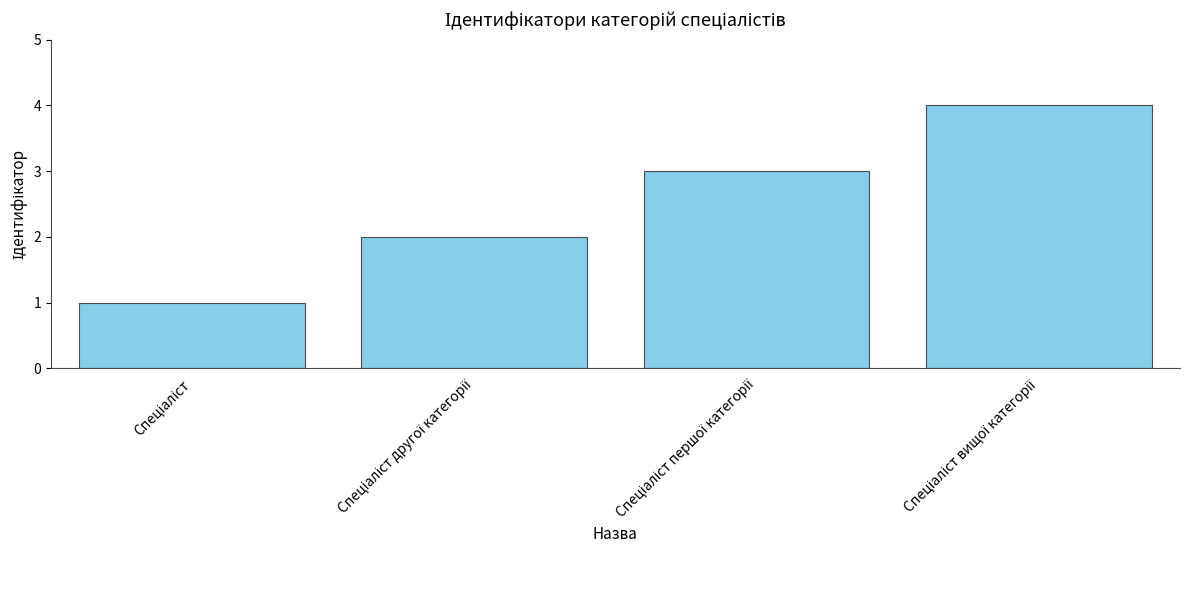

What is the sum of all values?

10